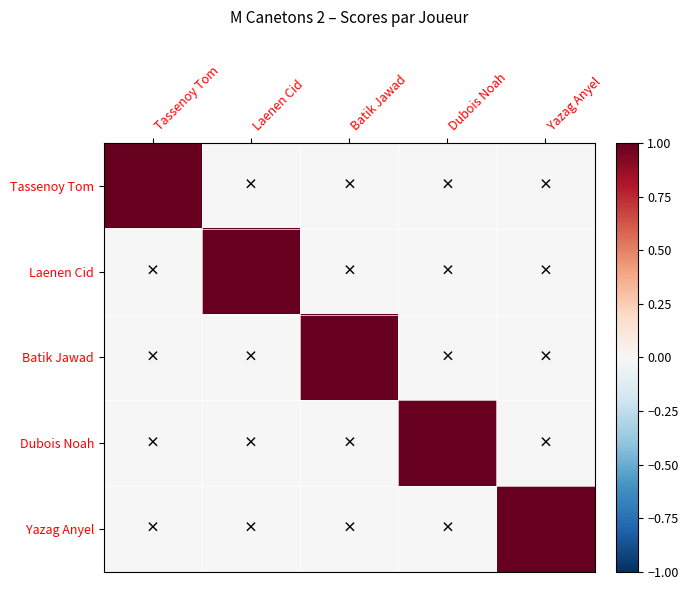

What is the difference between the highest and lowest values at Laenen Cid?

1